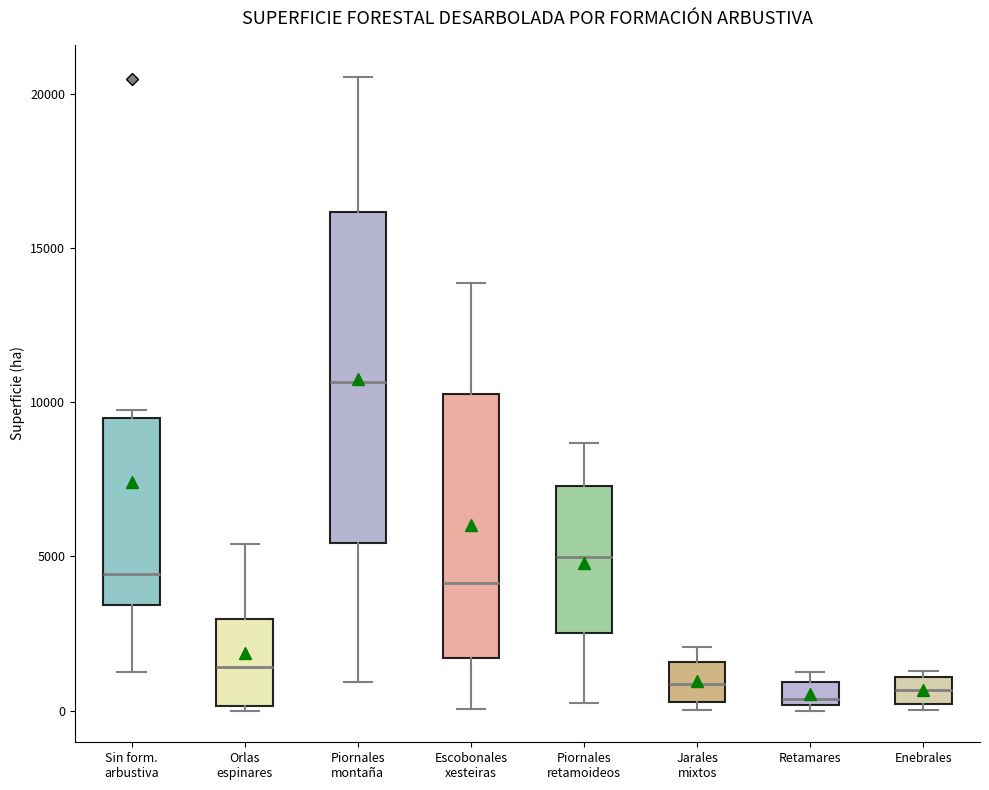

Reading left to right, transcribe this box plot: for each box, give where its median line is, the range the box spans, and where its two whiskers end, as read against the y-axis. The values are not printed on the chart, so give them approximately, as read against the axis.

Sin form. arbustiva: median 4500, box 3500 to 9500, whiskers 1500 to 10000
Orlas espinares: median 1500, box 0 to 3000, whiskers 0 (just below the box's lower edge) to 5500
Piornales montaña: median 10500, box 5500 to 16000, whiskers 1000 to 20500
Escobonales xesteiras: median 4000, box 1500 to 10500, whiskers 0 to 14000
Piornales retamoideos: median 5000, box 2500 to 7500, whiskers 500 to 8500
Jarales mixtos: median 1000, box 500 to 1500, whiskers 0 to 2000
Retamares: median 500, box 0 to 1000, whiskers 0 (just below the box's lower edge) to 1000 (just above the box's upper edge)
Enebrales: median 500, box 0 to 1000, whiskers 0 (just below the box's lower edge) to 1500